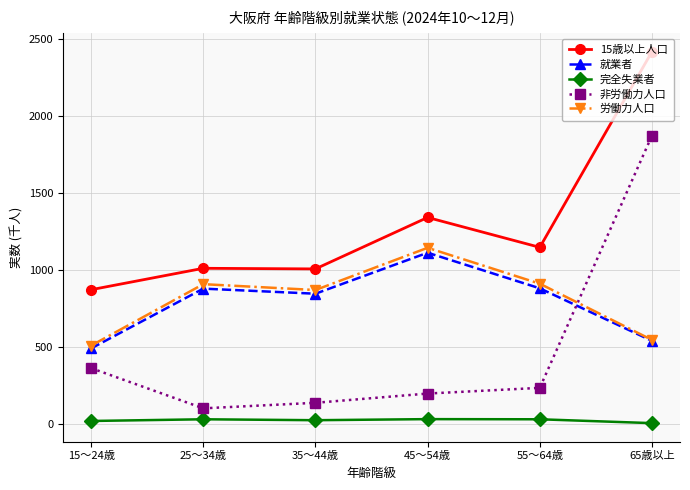

Rank the series at 45～54歳 from highest to lowest value.

15歳以上人口, 労働力人口, 就業者, 非労働力人口, 完全失業者